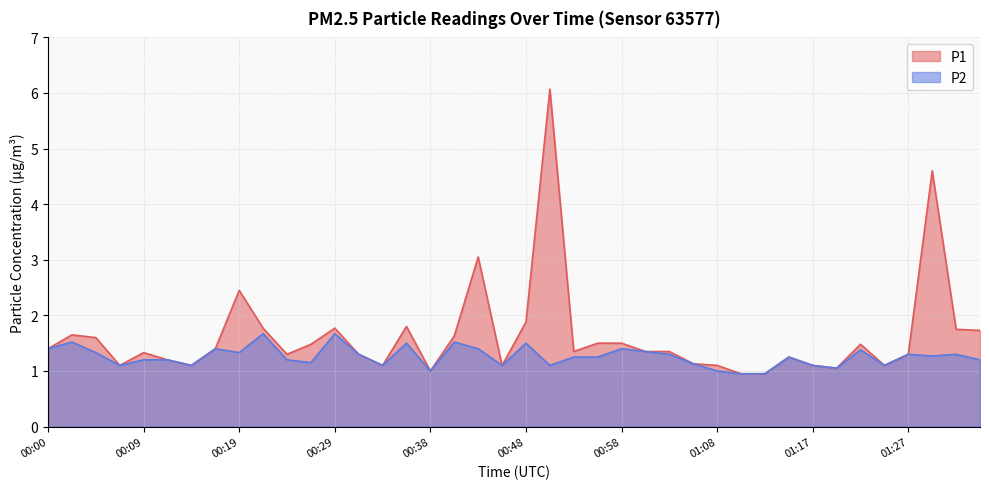

At how many categories does at least one series exceed 5?

1